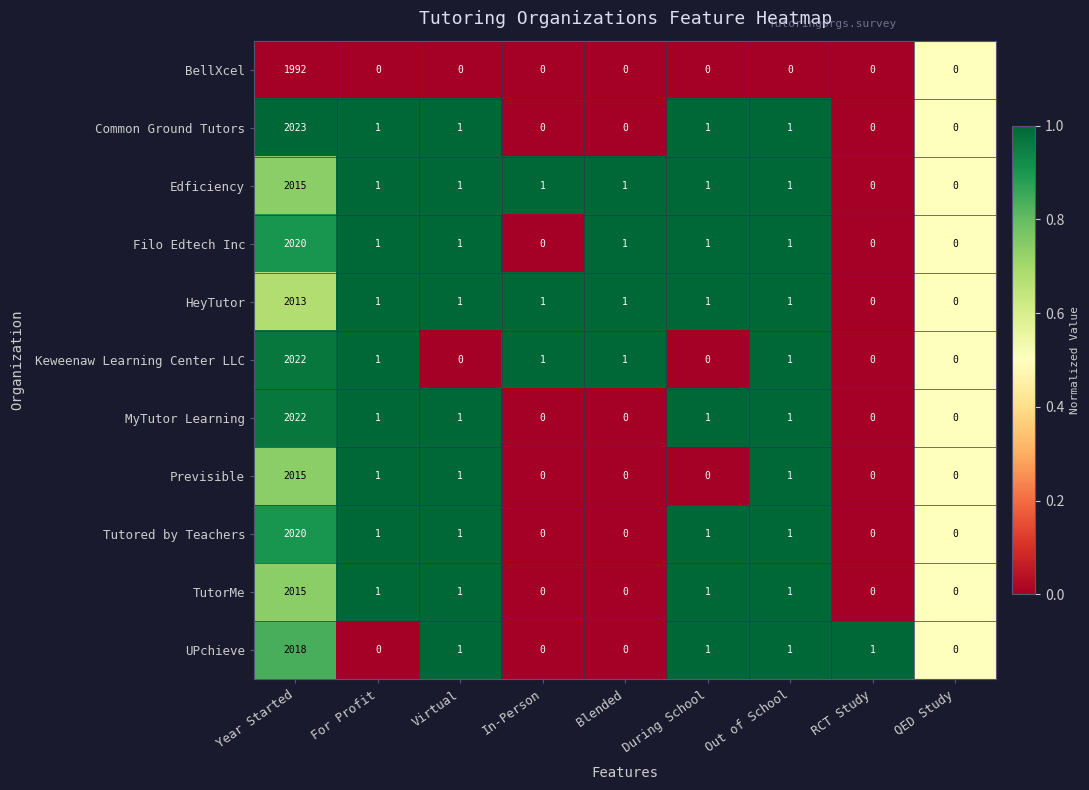

At which category is the sum across all series the highest?

Year Started